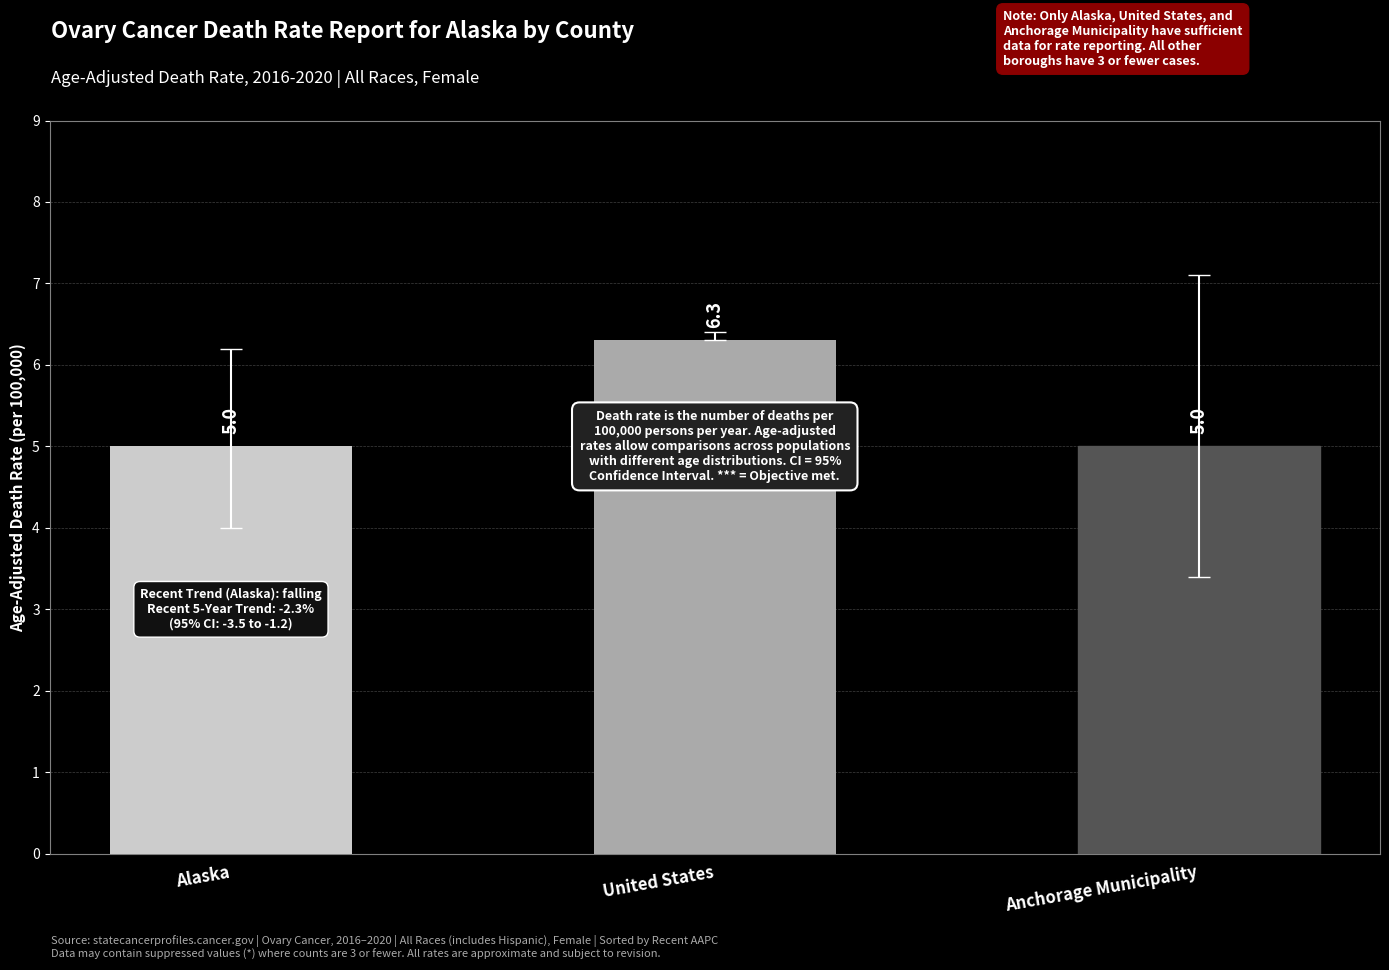

What position from the right is Alaska?

3